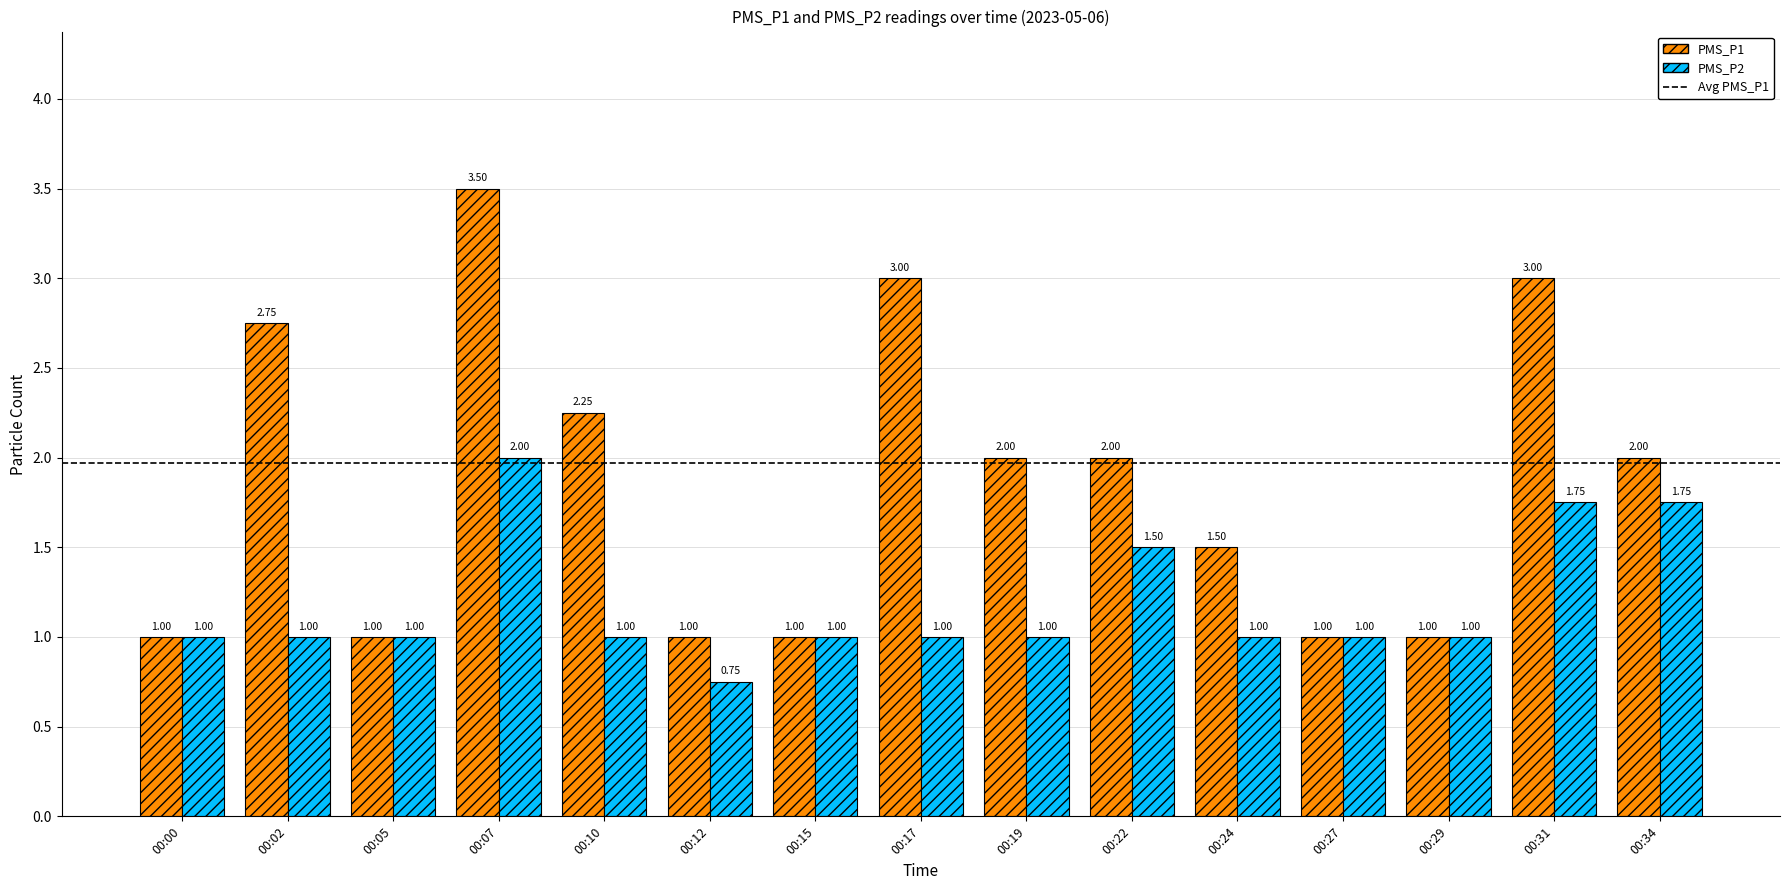

Which series has the largest total across all categories?

PMS_P1